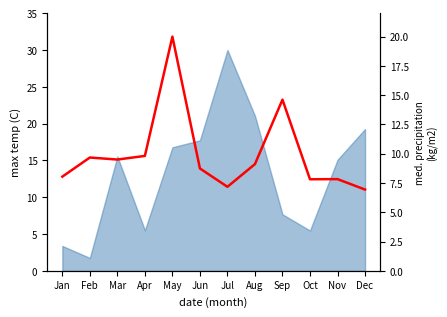

Reading left to right, what are all the values shown in this chart?

Jan=8.0	Feb=9.7	Mar=9.5	Apr=9.8	May=20.0	Jun=8.7	Jul=7.2	Aug=9.1	Sep=14.6	Oct=7.8	Nov=7.8	Dec=6.9